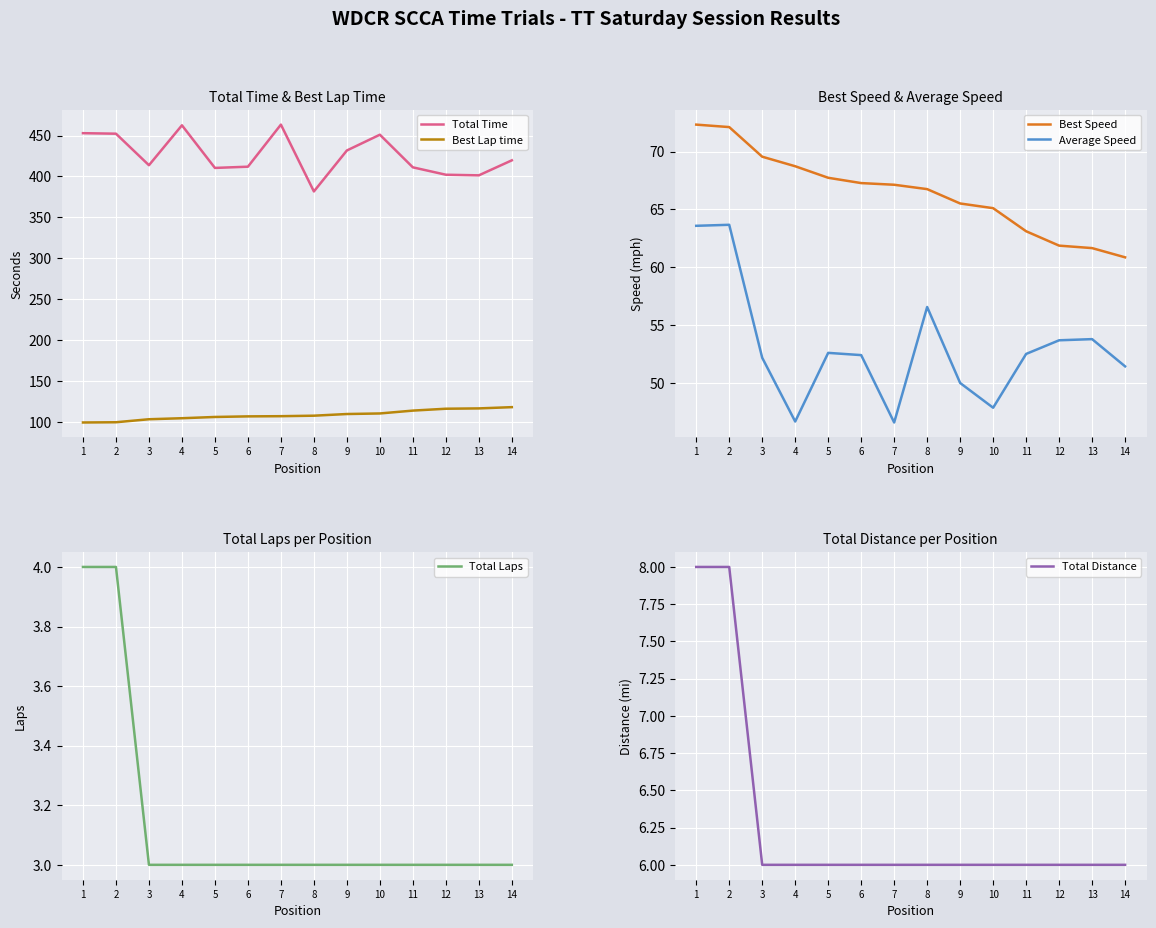

Which series has the widest spread of values?

Total Time